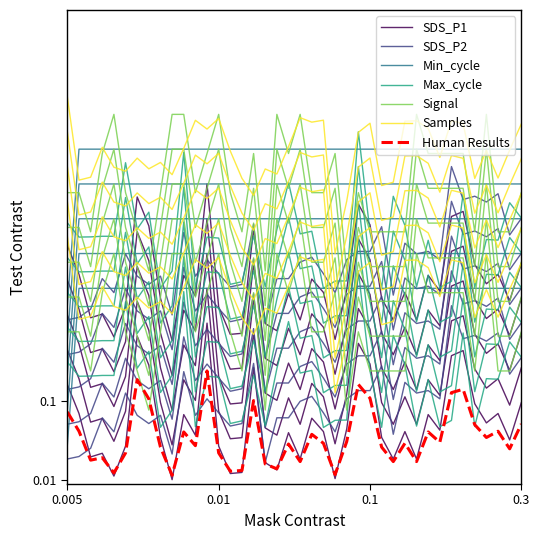

True or false: Min_cycle has a value of 0.5 at 16:54.

False